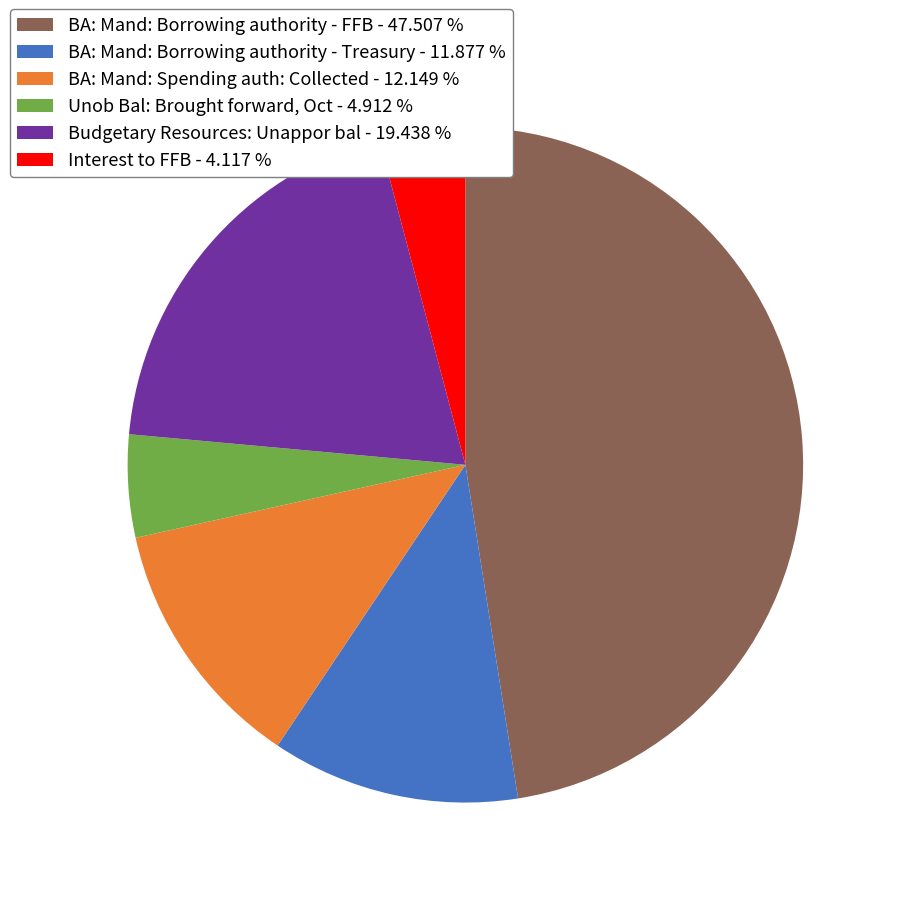

Is there a majority slice in this chart?

No